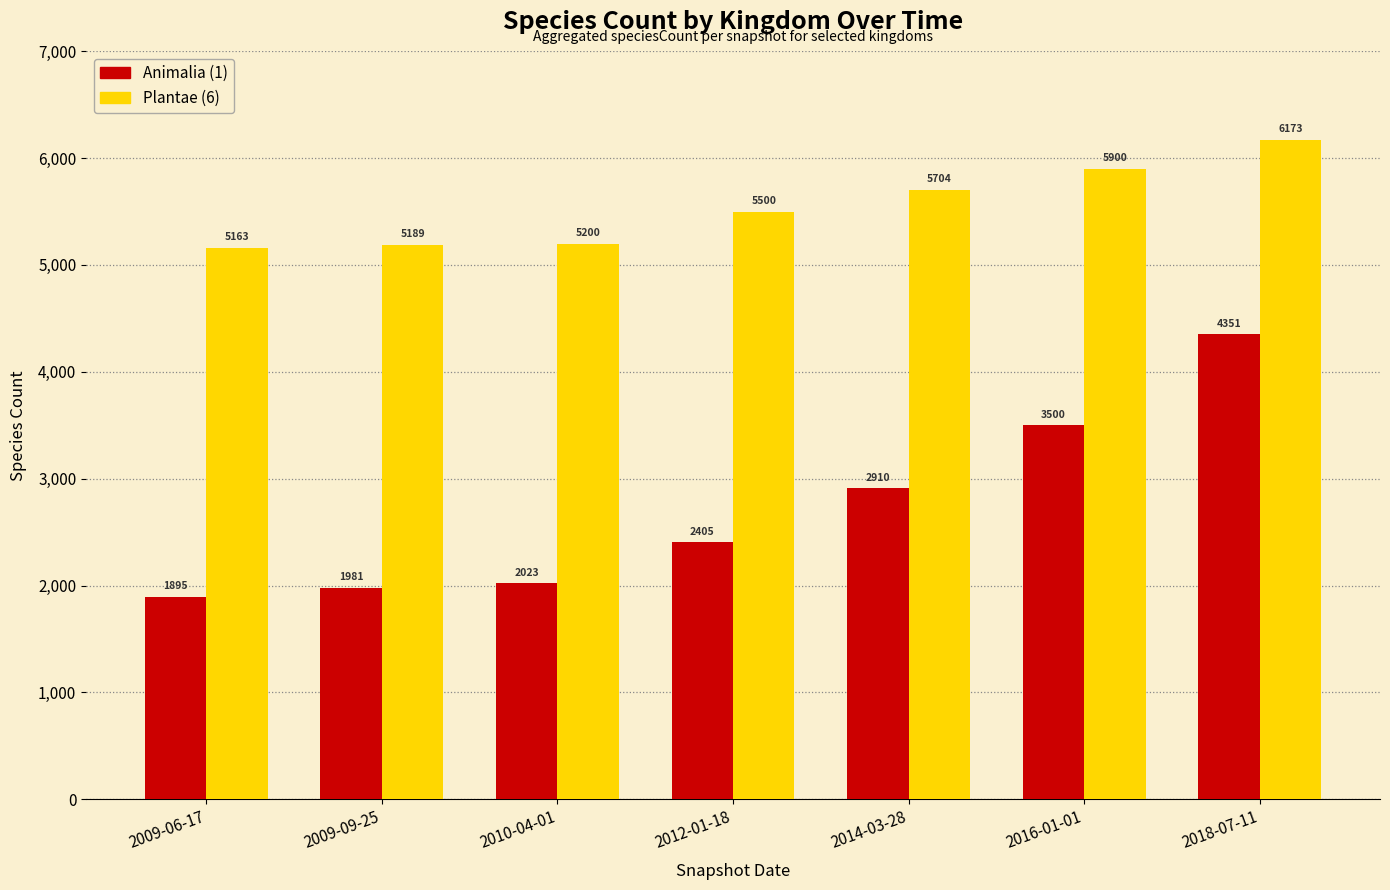

At which label is Animalia (1) closest to 3123?

2014-03-28